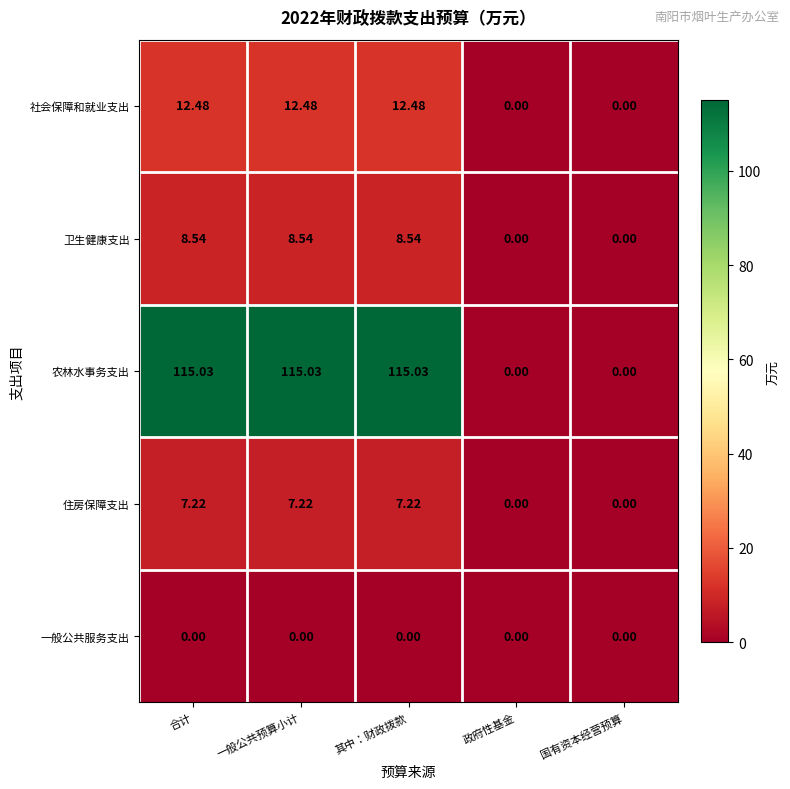

How many distinct data groups are displayed?

5